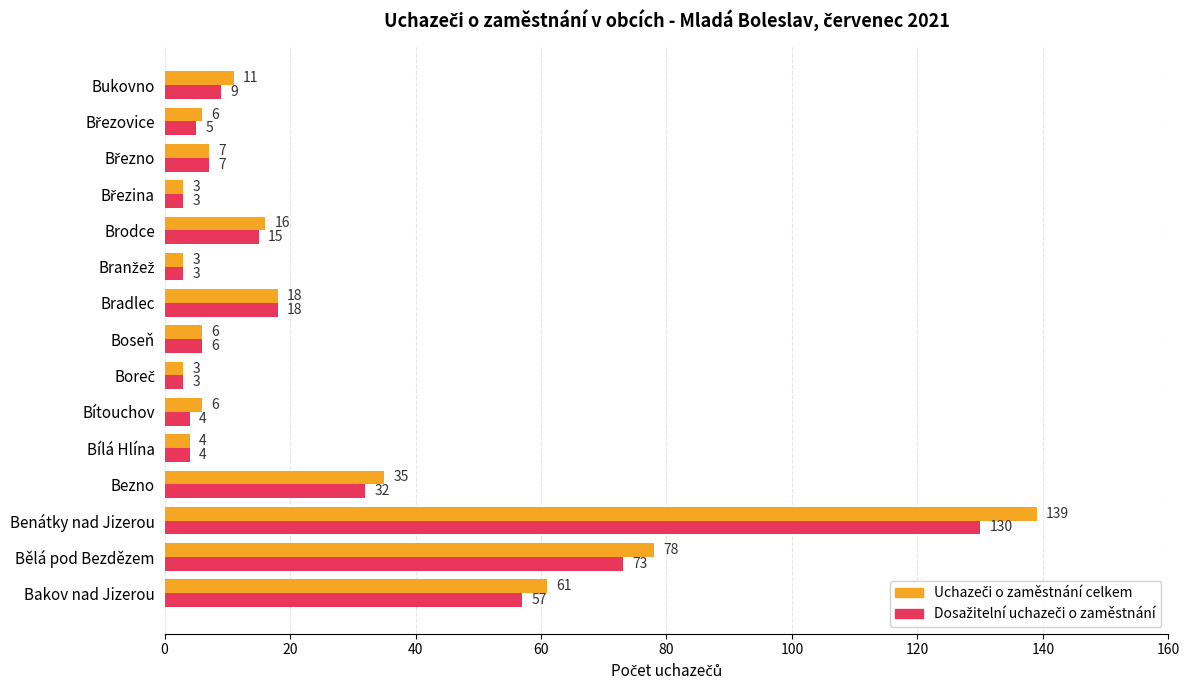

What is the maximum value shown in the chart?

139